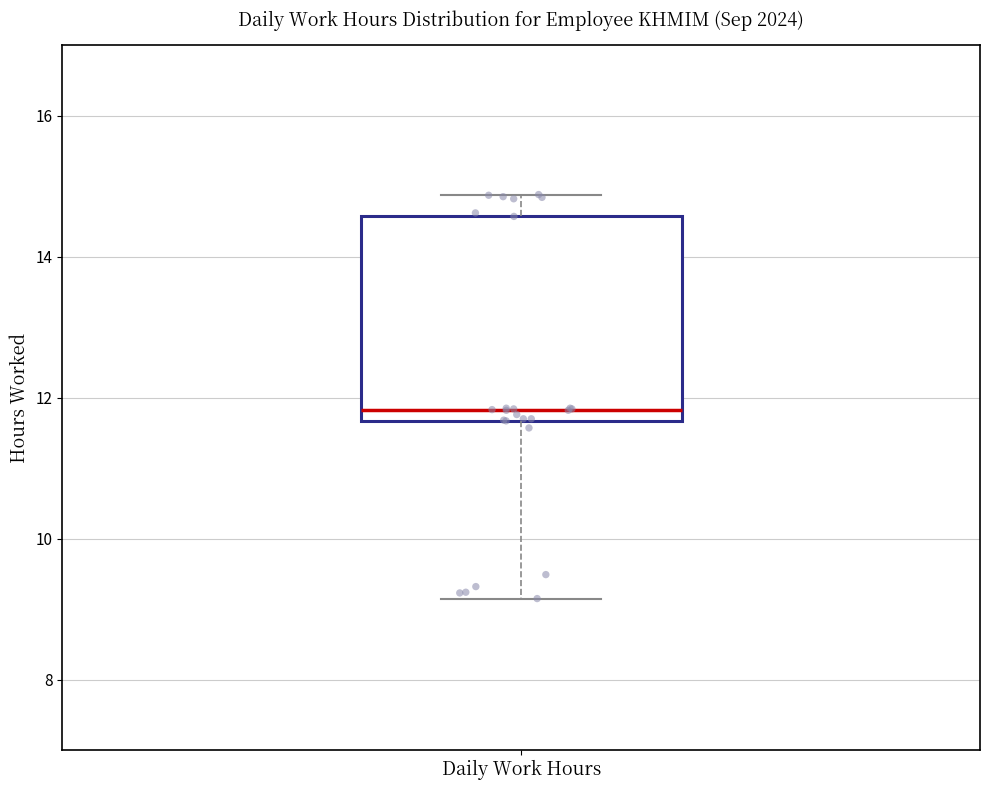

Transcribe this box plot: give where the median line is, the range the box spans, and where the two whiskers end, as read against the y-axis. The values are not printed on the chart, so give them approximately, as read against the axis.

median 11.8, box 11.6 to 14.6, whiskers 9.2 to 14.8